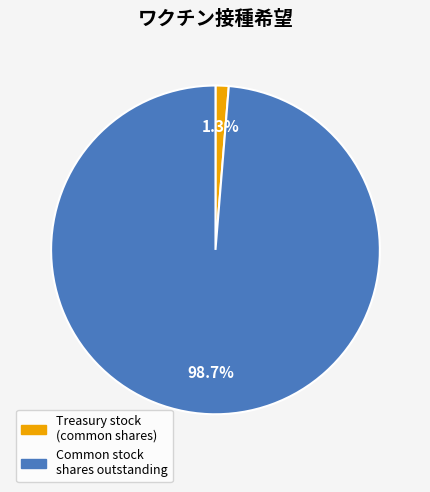

Count the number of slices in the pie.

2